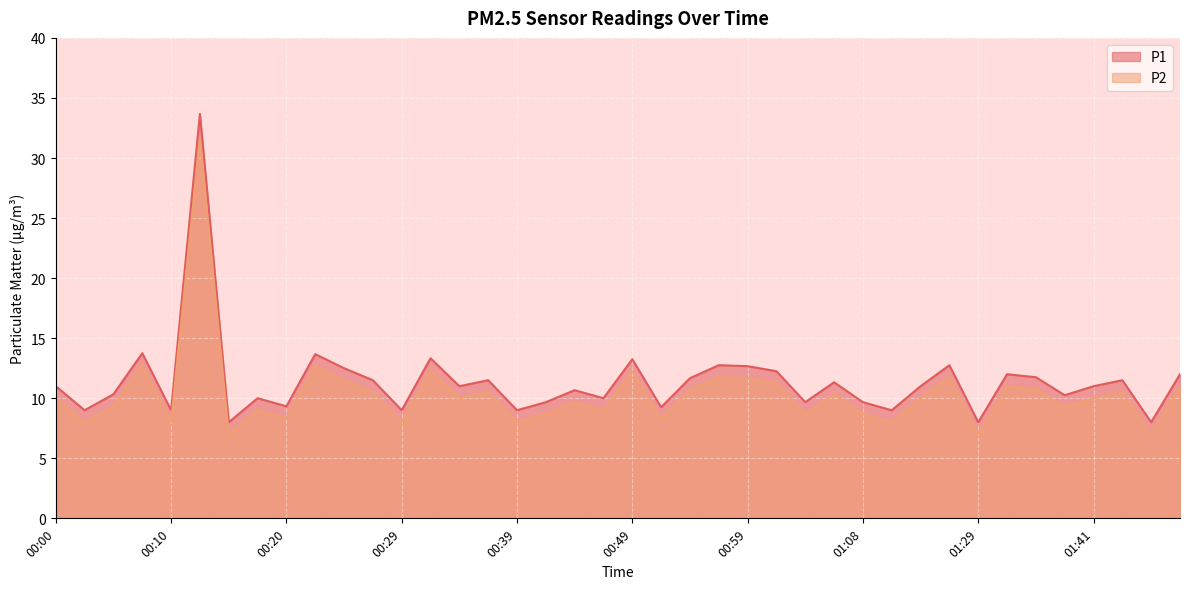

At which label does P1 reach its peak?

00:12